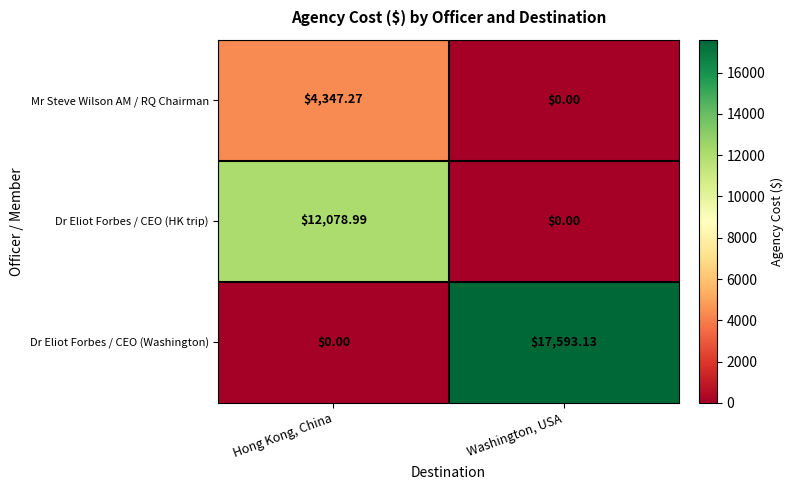

Between Hong Kong, China and Washington, USA, which series saw the biggest shift?

Dr Eliot Forbes / CEO (Washington)